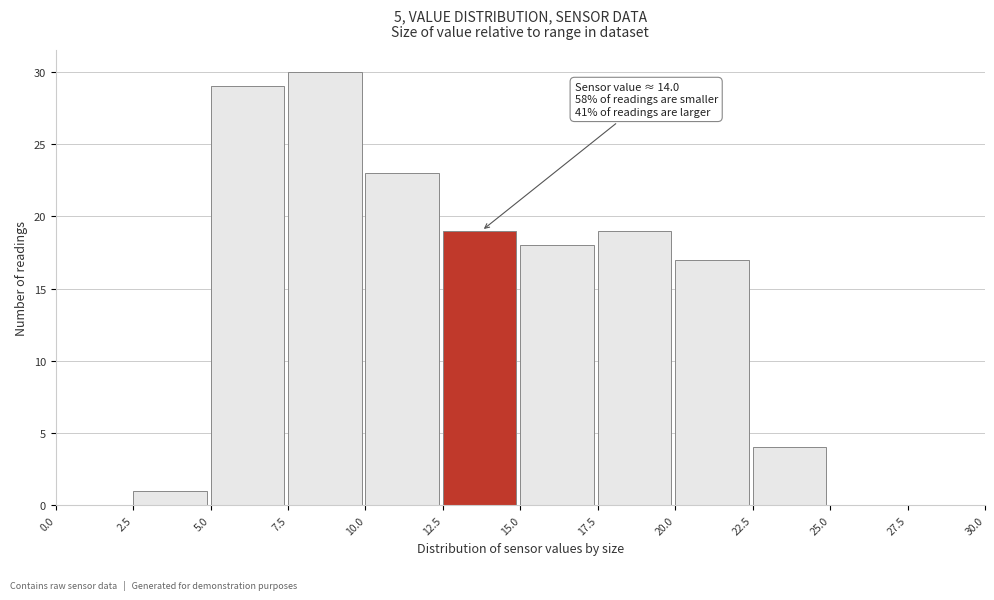

Which range on the x-axis has the tallest bar?

7.5 to 10.0